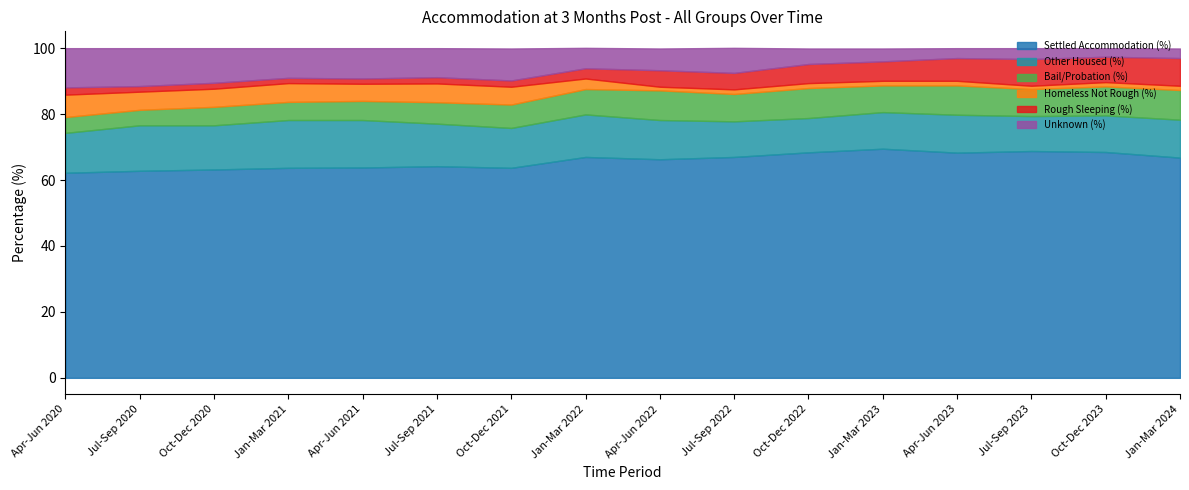

What is the total value across all series at Jan-Mar 2021?

100.0